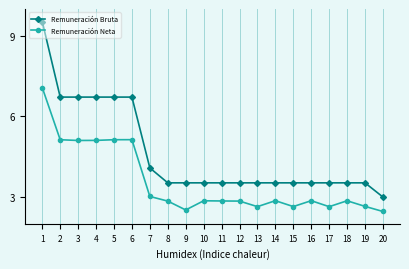

Is this an area chart (filled region under the line)?

No